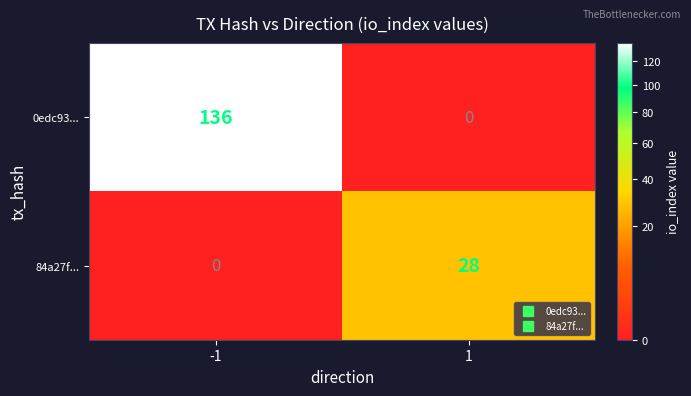

Which series has the largest total across all categories?

0edc93...